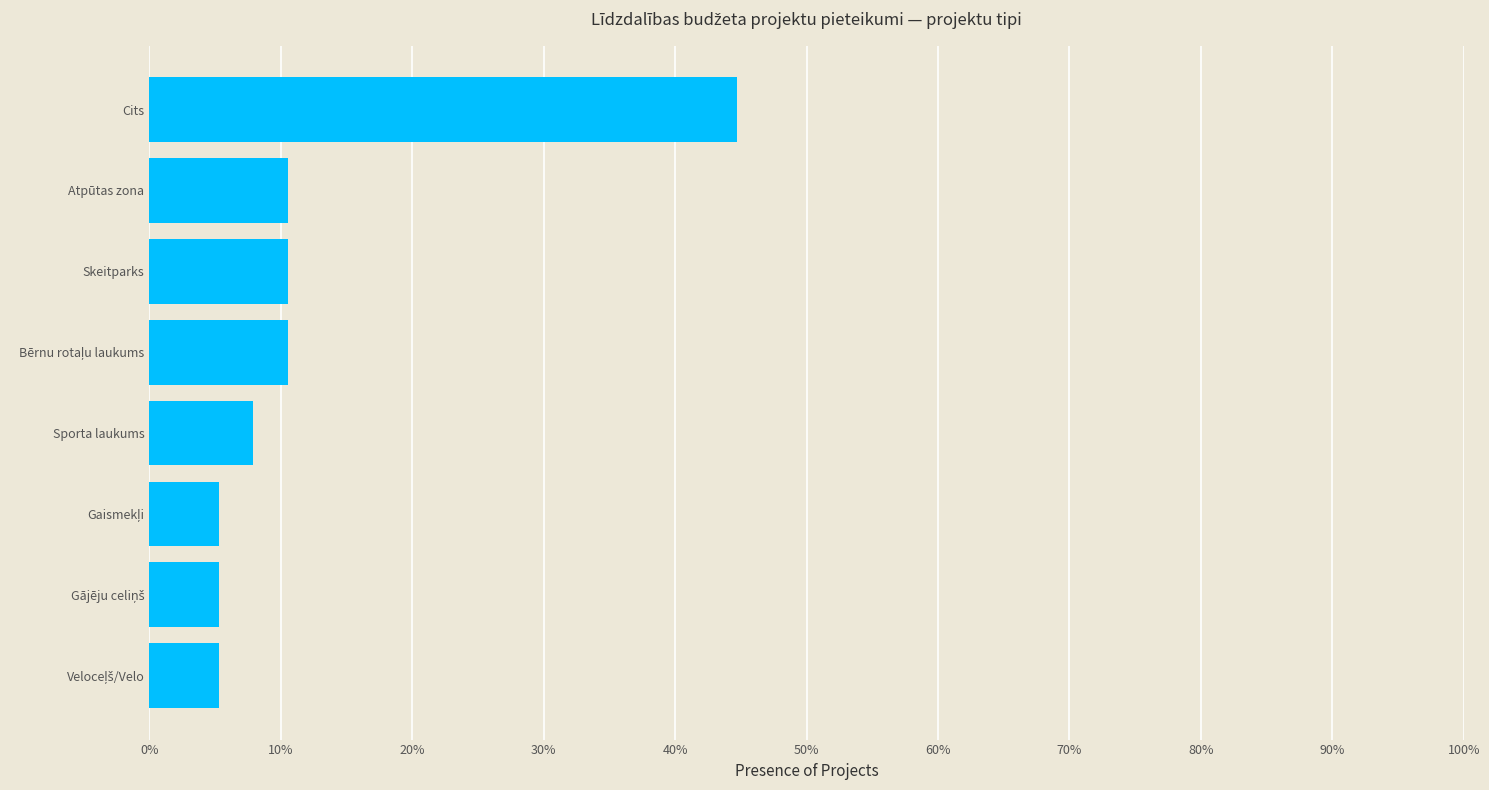

Does the chart contain any negative values?

No